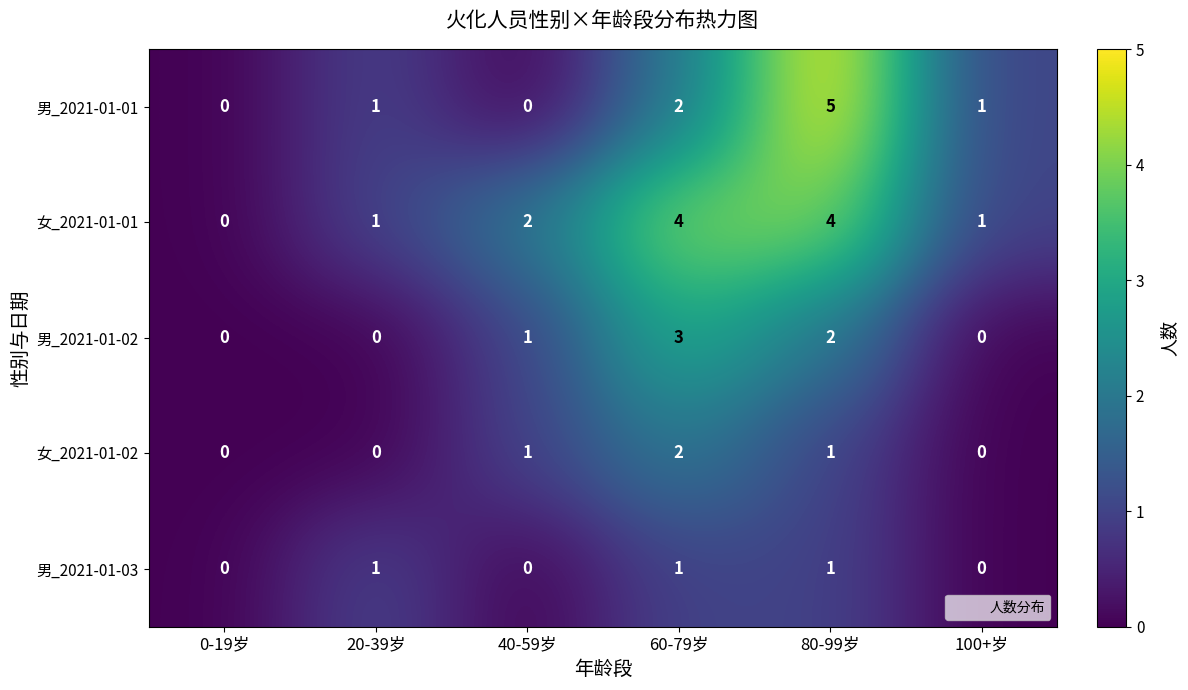

How many distinct data groups are displayed?

5